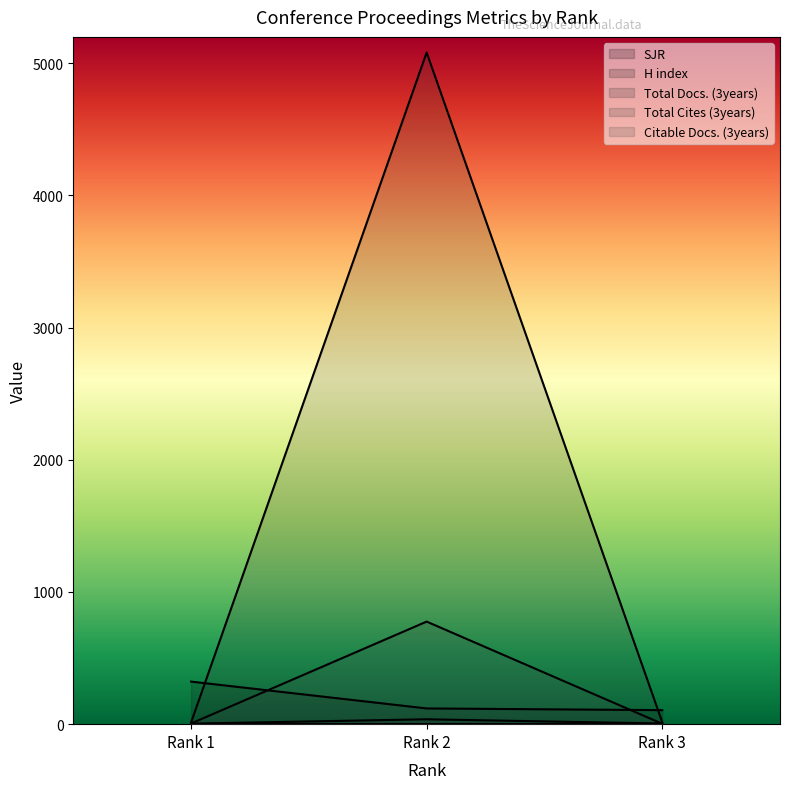

What is the difference between the maximum and second lowest values in the Total Docs. (3years) series?

32